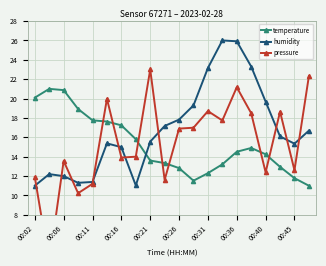

True or false: humidity and temperature cross at least once.

True